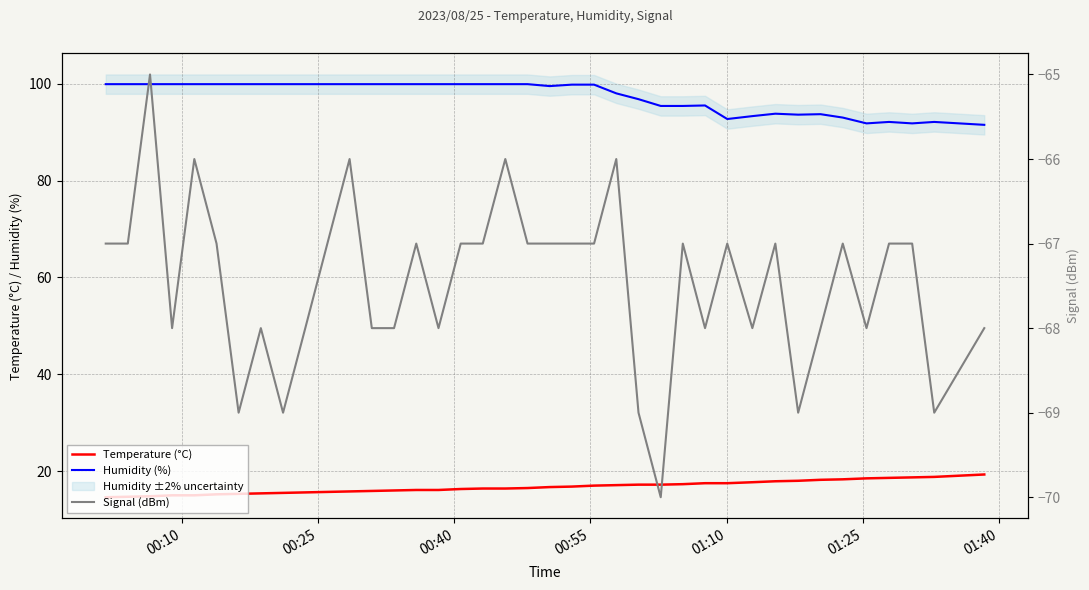

Is it true that Humidity (%) equals 160.1 at 38?

False